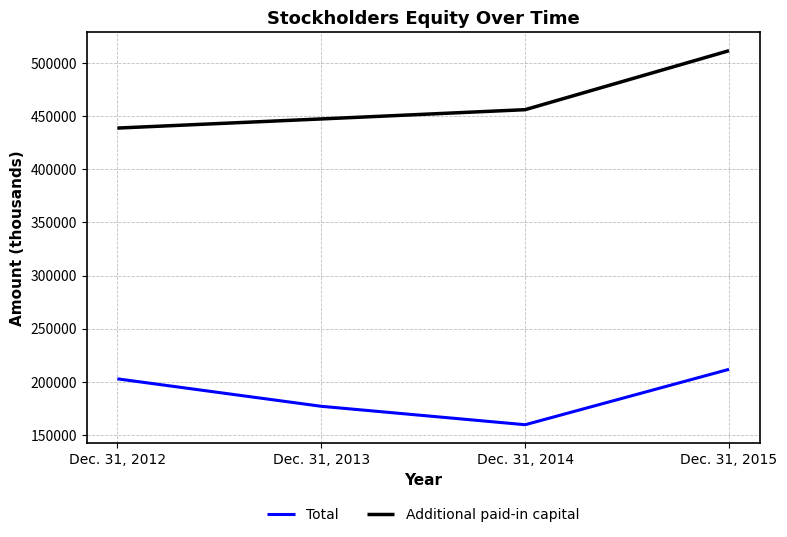

What value does the Total series have at Dec. 31, 2012, to the nearest 50?

202700